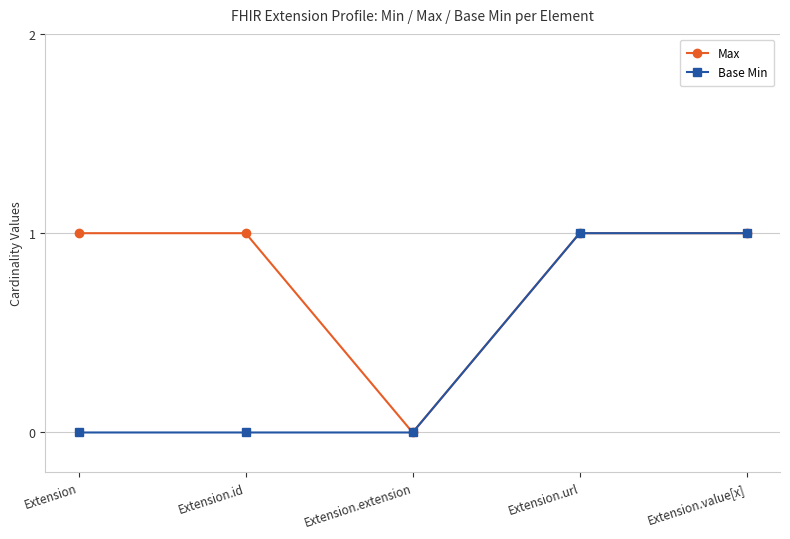

Rank the series by their average value, from lowest to highest.

Base Min, Max